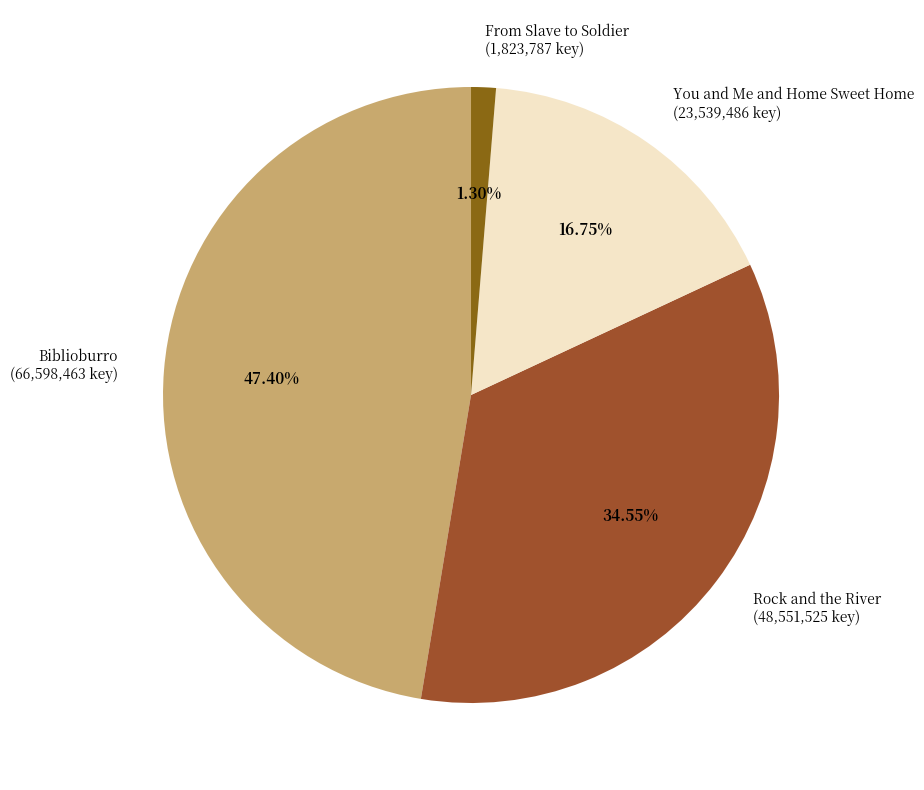

To the nearest percent, what portion does Biblioburro represent?

47%